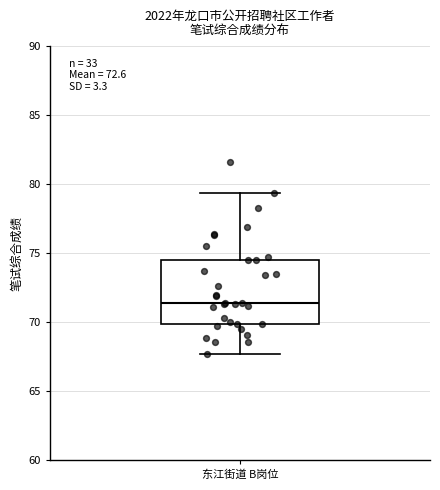

Read this box plot against the y-axis: the position of the median line, the range covered by the box, and the ends of both whiskers. The values are not printed on the chart, so give them approximately, as read against the axis.

median 71.5, box 70.0 to 74.5, whiskers 67.5 to 79.5